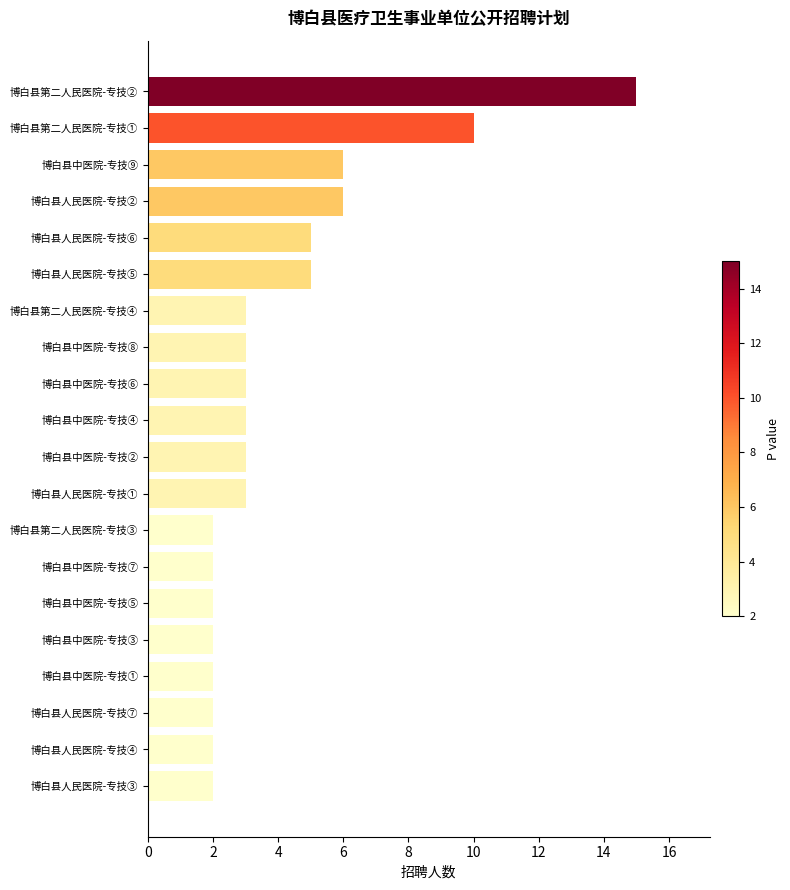

What is the change in value from 博白县中医院-专技① to 博白县人民医院-专技①?

+1